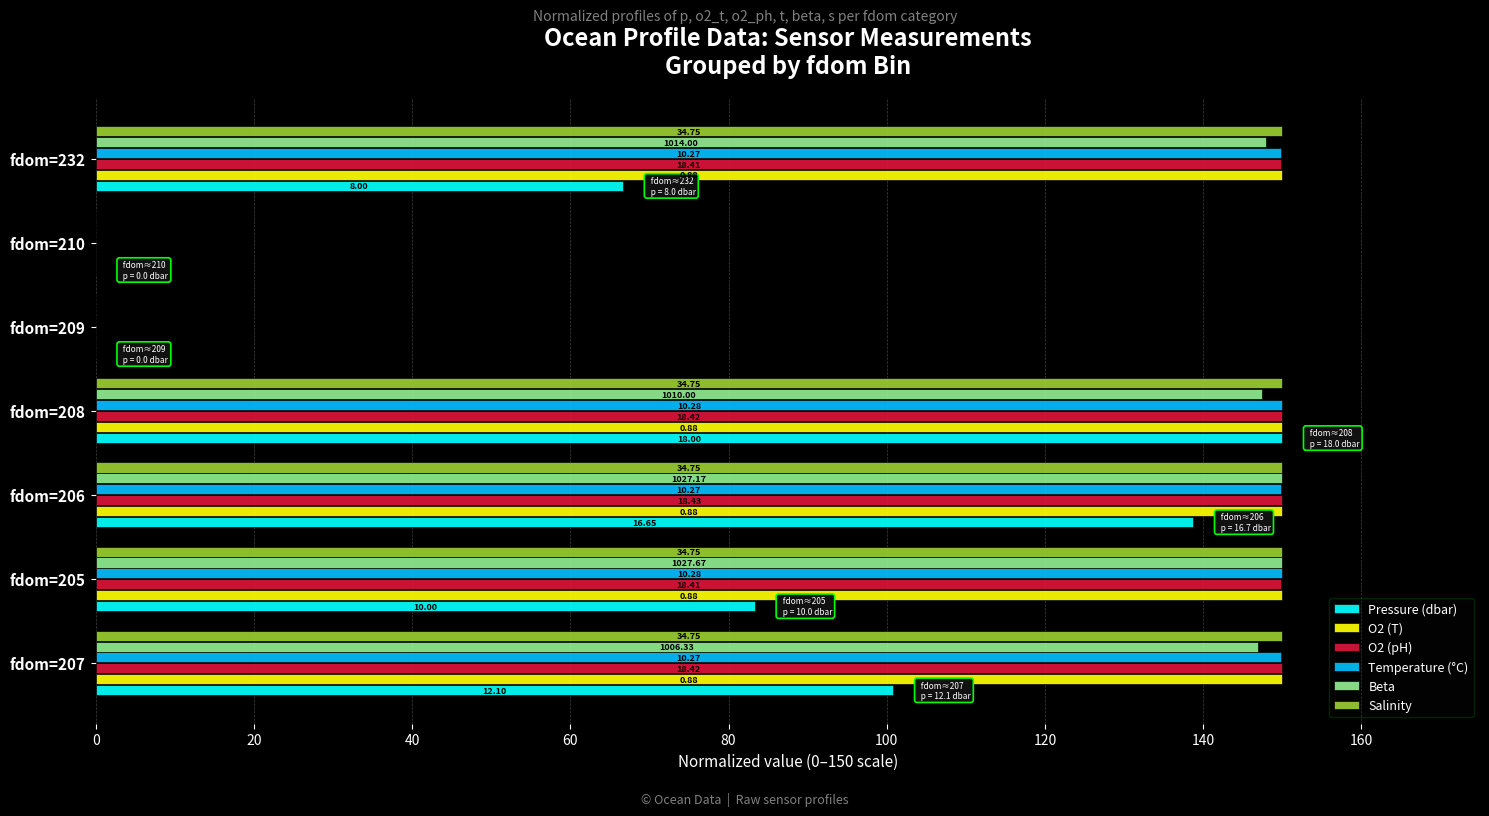

What are all the series names shown in the legend?

Pressure (dbar), O2 (T), O2 (pH), Temperature (°C), Beta, Salinity